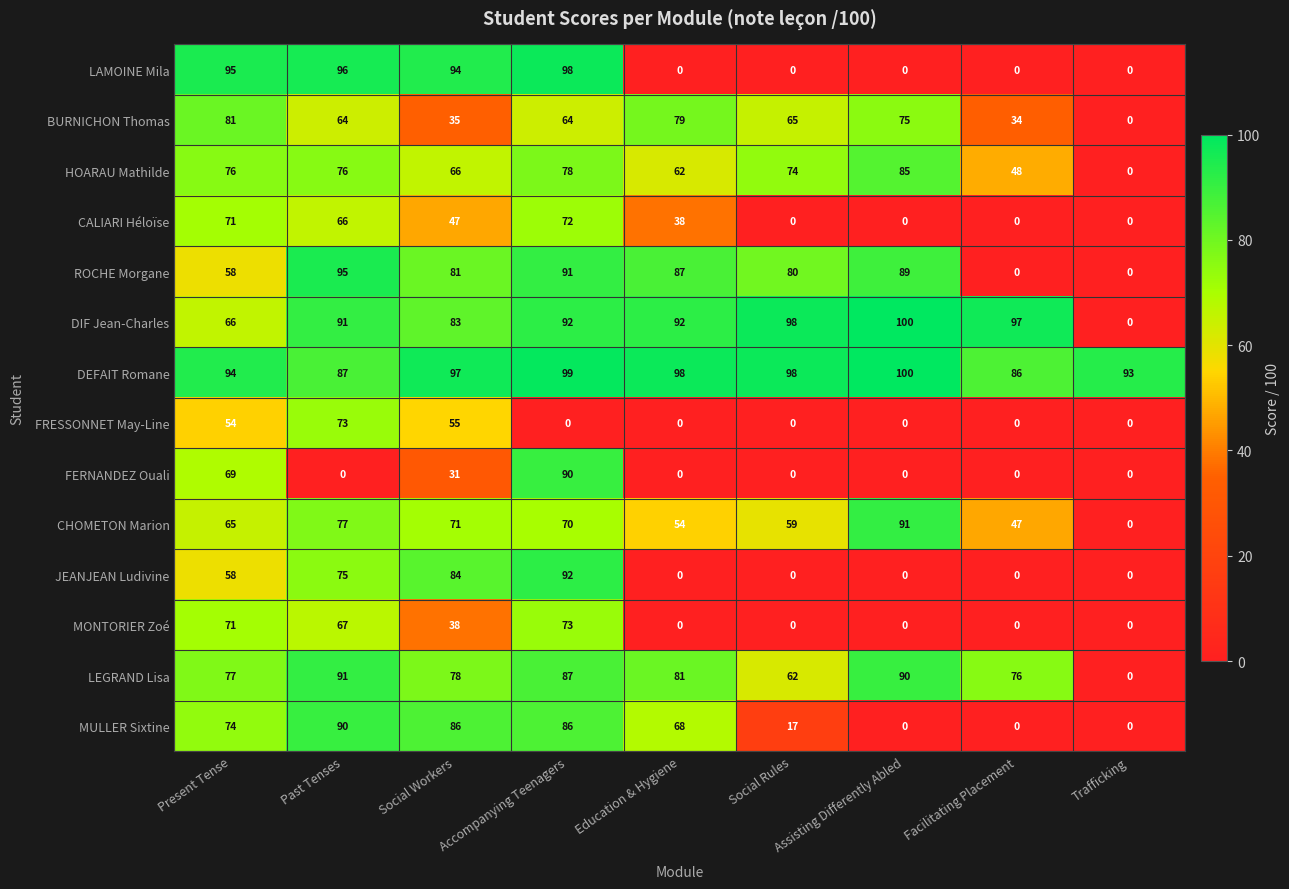

What is the sum of all DIF Jean-Charles values?

719